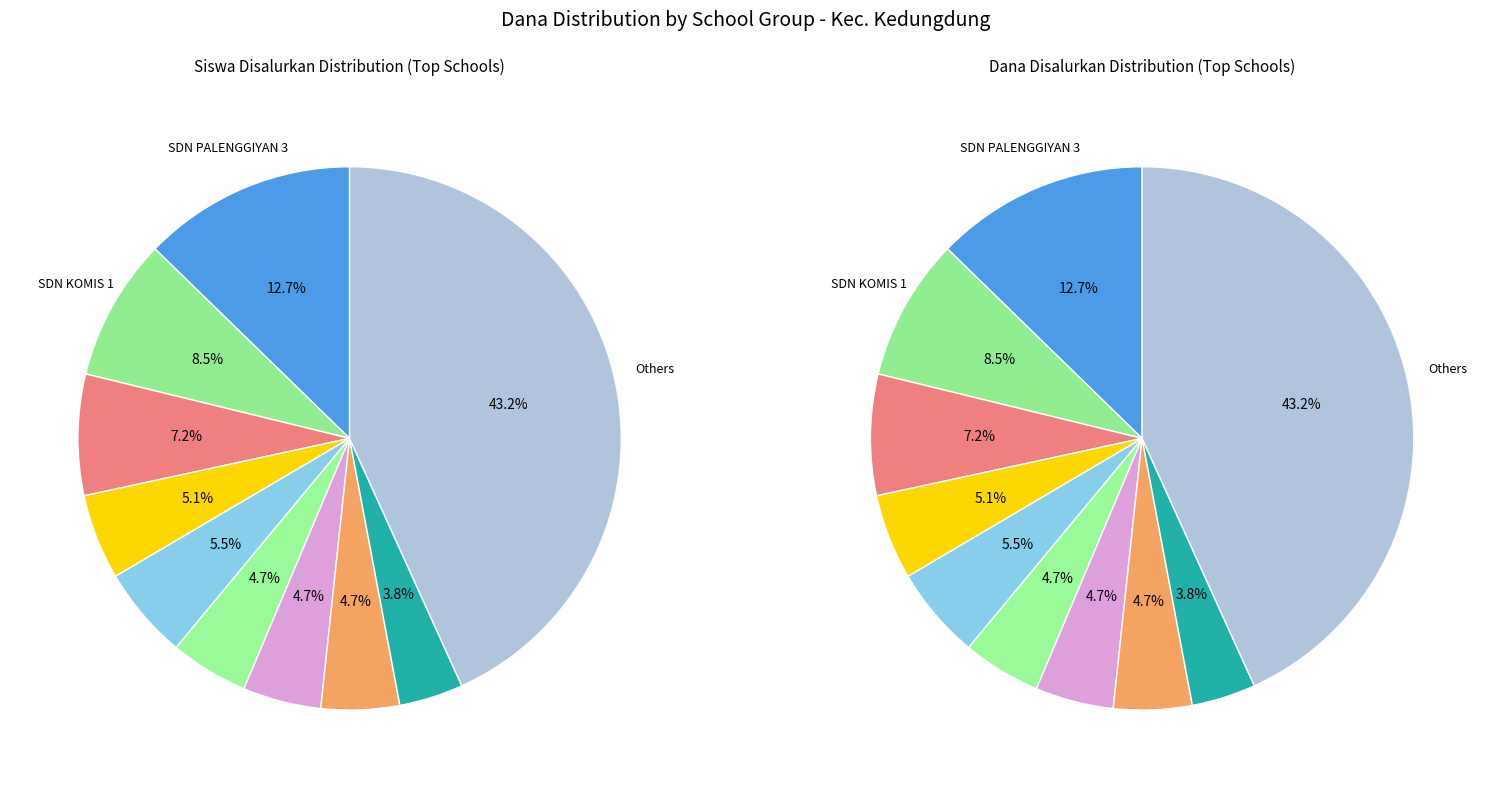

How many slices are in this pie chart?

10